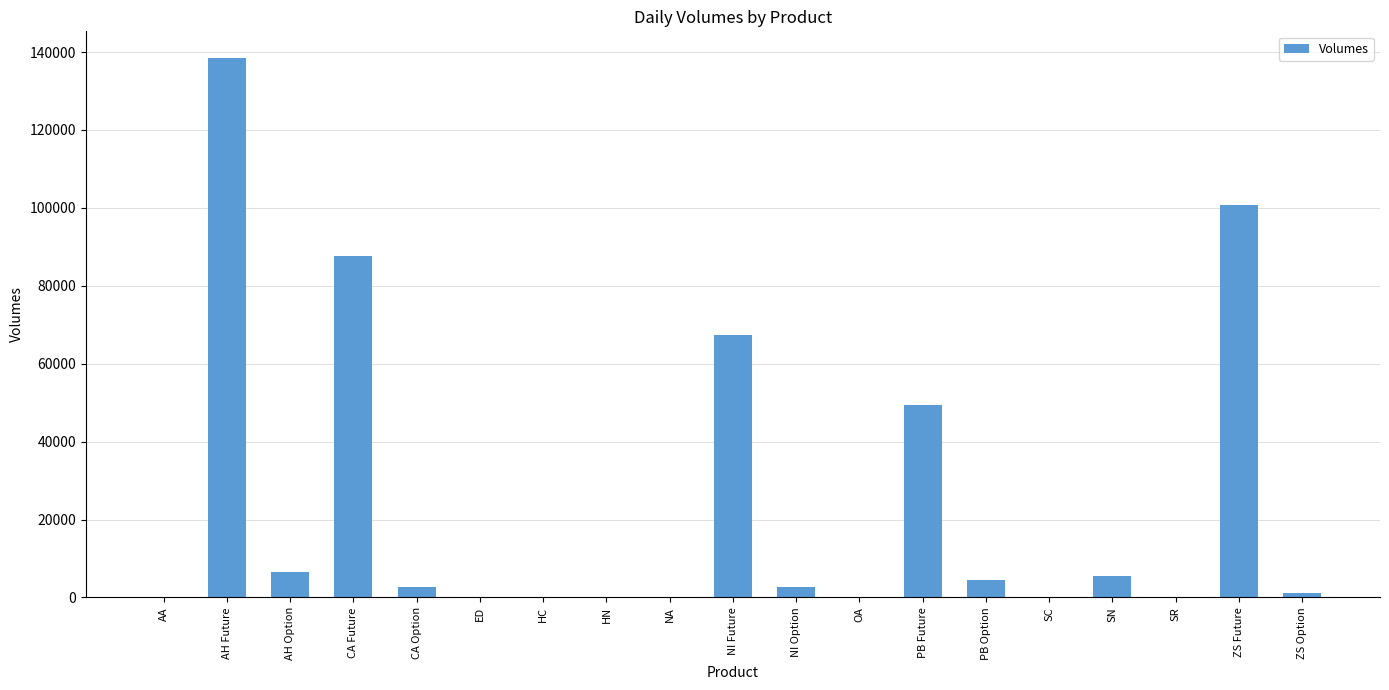

What is the sum of all values?

467183